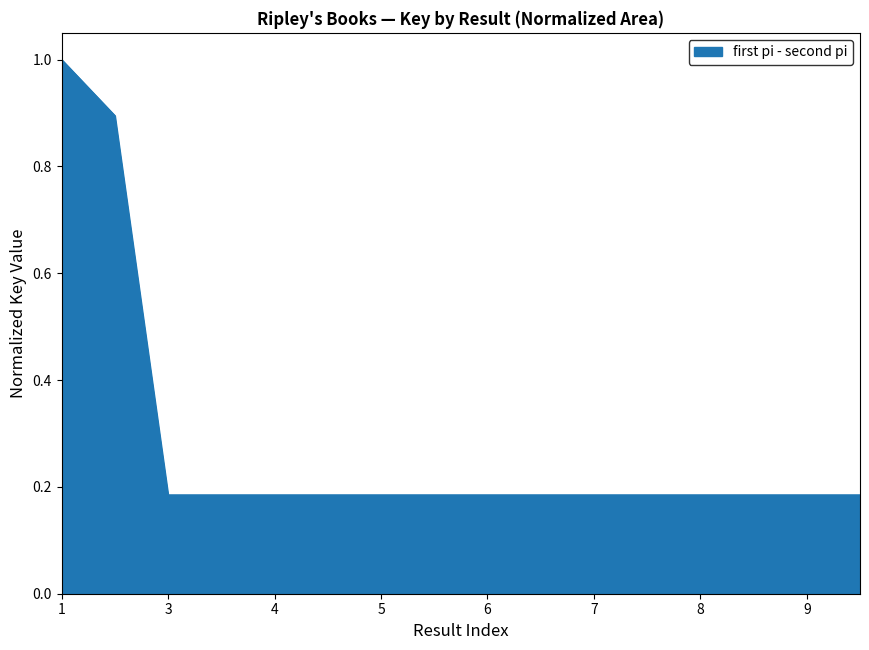

What is the greatest value displayed?

1.0